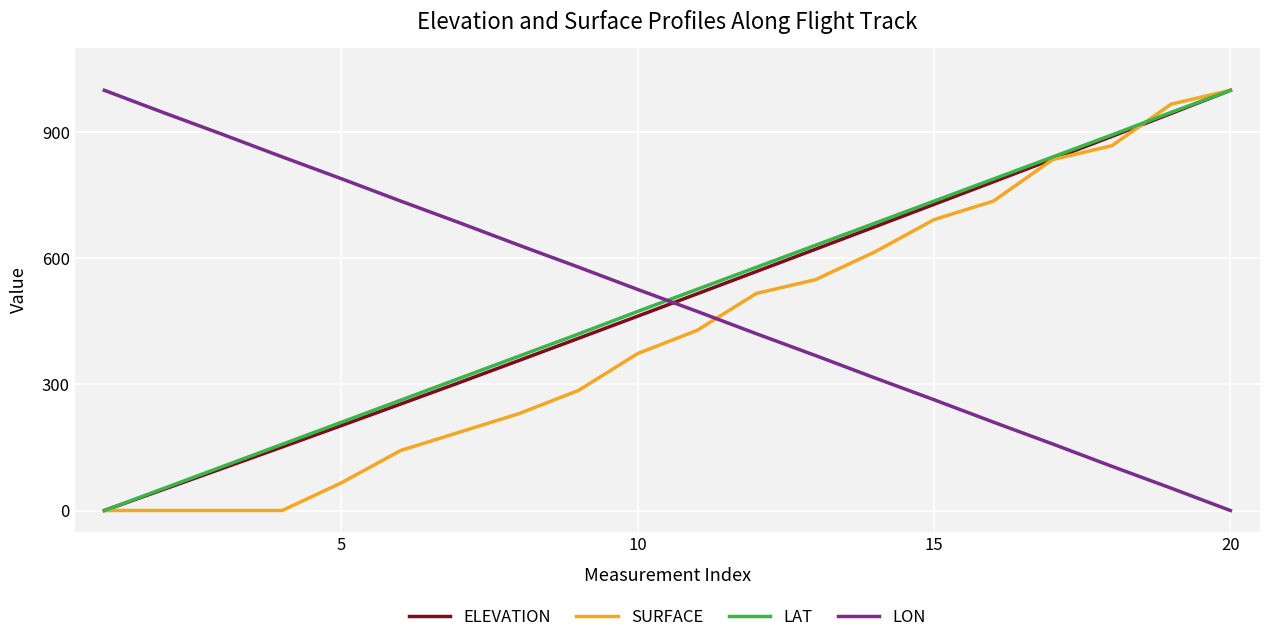

What is the maximum value shown in the chart?

1000.0